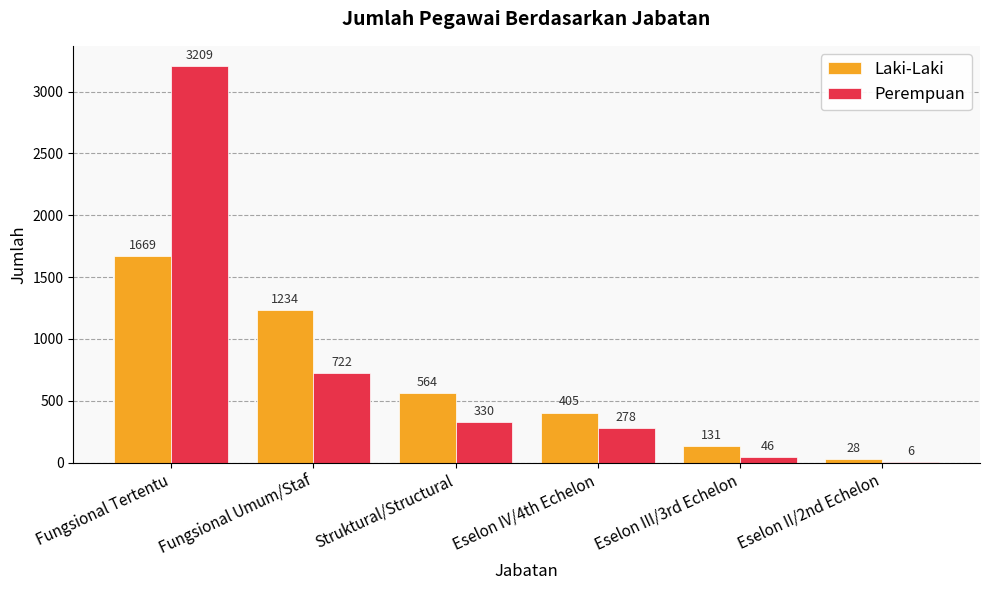

At which category does the chart reach its peak across all series?

Fungsional Tertentu